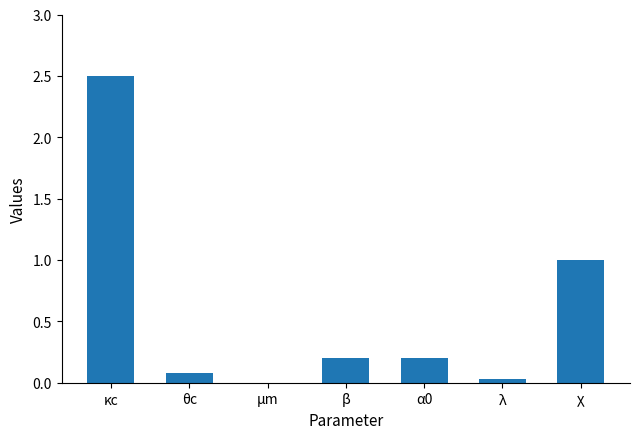

What is the sum of all values?

4.0